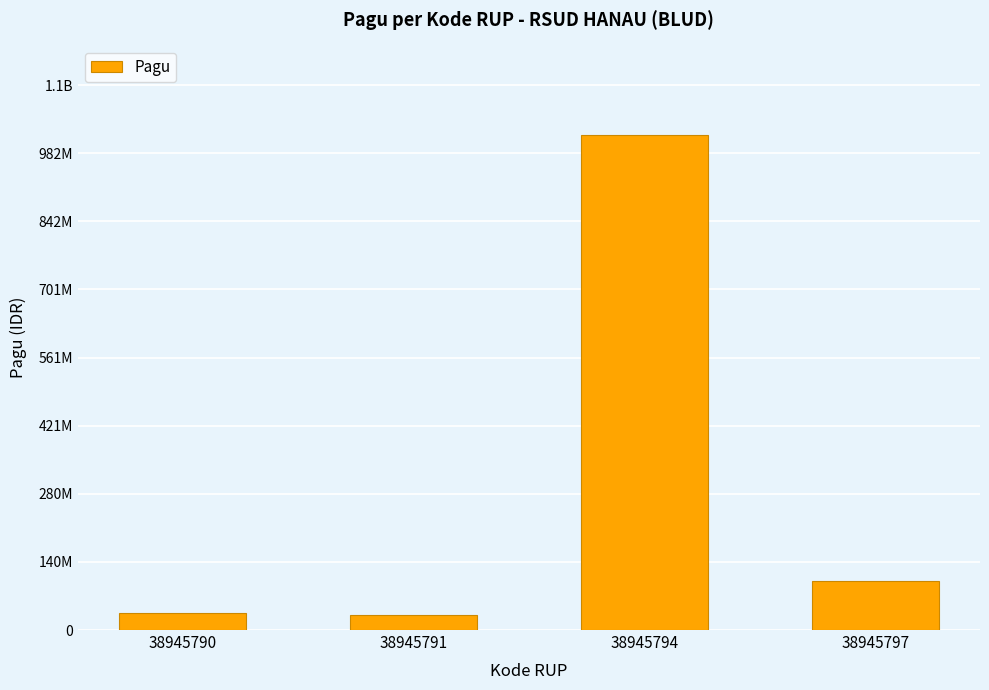

Reading left to right, what are all the values shown in this chart?

38945790=36000000	38945791=30000000	38945794=1020000000	38945797=100000000